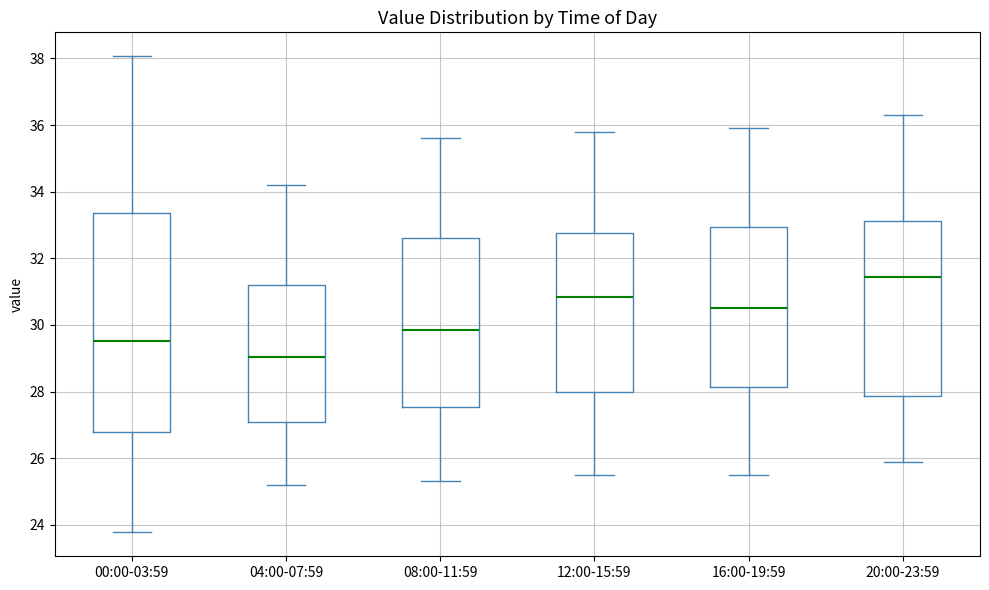

Reading left to right, transcribe this box plot: for each box, give where its median line is, the range the box spans, and where its two whiskers end, as read against the y-axis. The values are not printed on the chart, so give them approximately, as read against the axis.

00:00-03:59: median 29.6, box 26.8 to 33.4, whiskers 23.8 to 38.0
04:00-07:59: median 29.0, box 27.2 to 31.2, whiskers 25.2 to 34.2
08:00-11:59: median 29.8, box 27.6 to 32.6, whiskers 25.4 to 35.6
12:00-15:59: median 30.8, box 28.0 to 32.8, whiskers 25.6 to 35.8
16:00-19:59: median 30.6, box 28.2 to 33.0, whiskers 25.6 to 36.0
20:00-23:59: median 31.4, box 27.8 to 33.2, whiskers 26.0 to 36.4